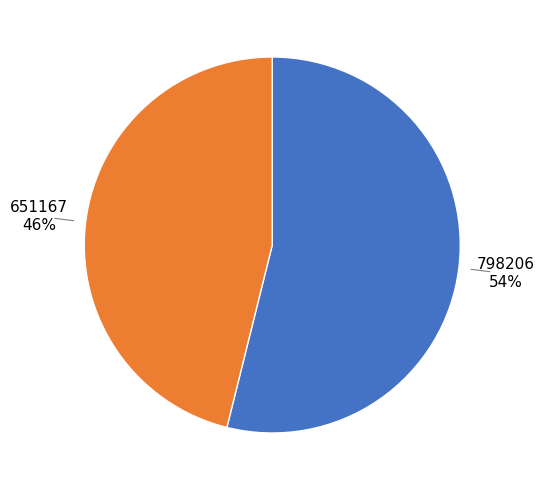

To the nearest percent, what is the difference between the largest and smallest slice percentages?

8%